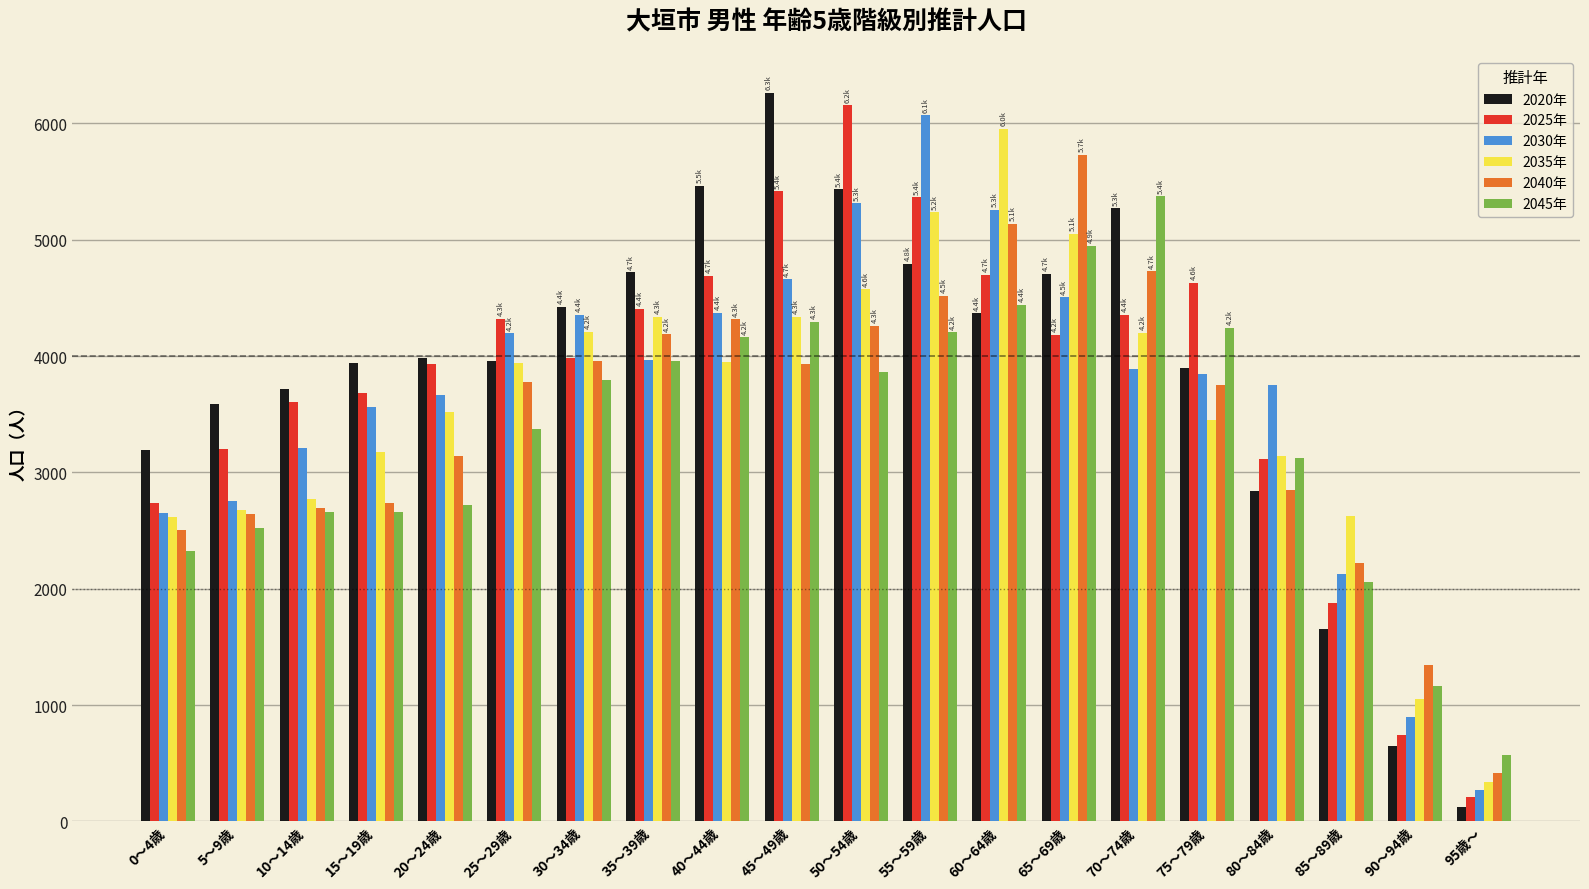

Rank the series by their maximum value, from highest to lowest.

2020年, 2025年, 2030年, 2035年, 2040年, 2045年